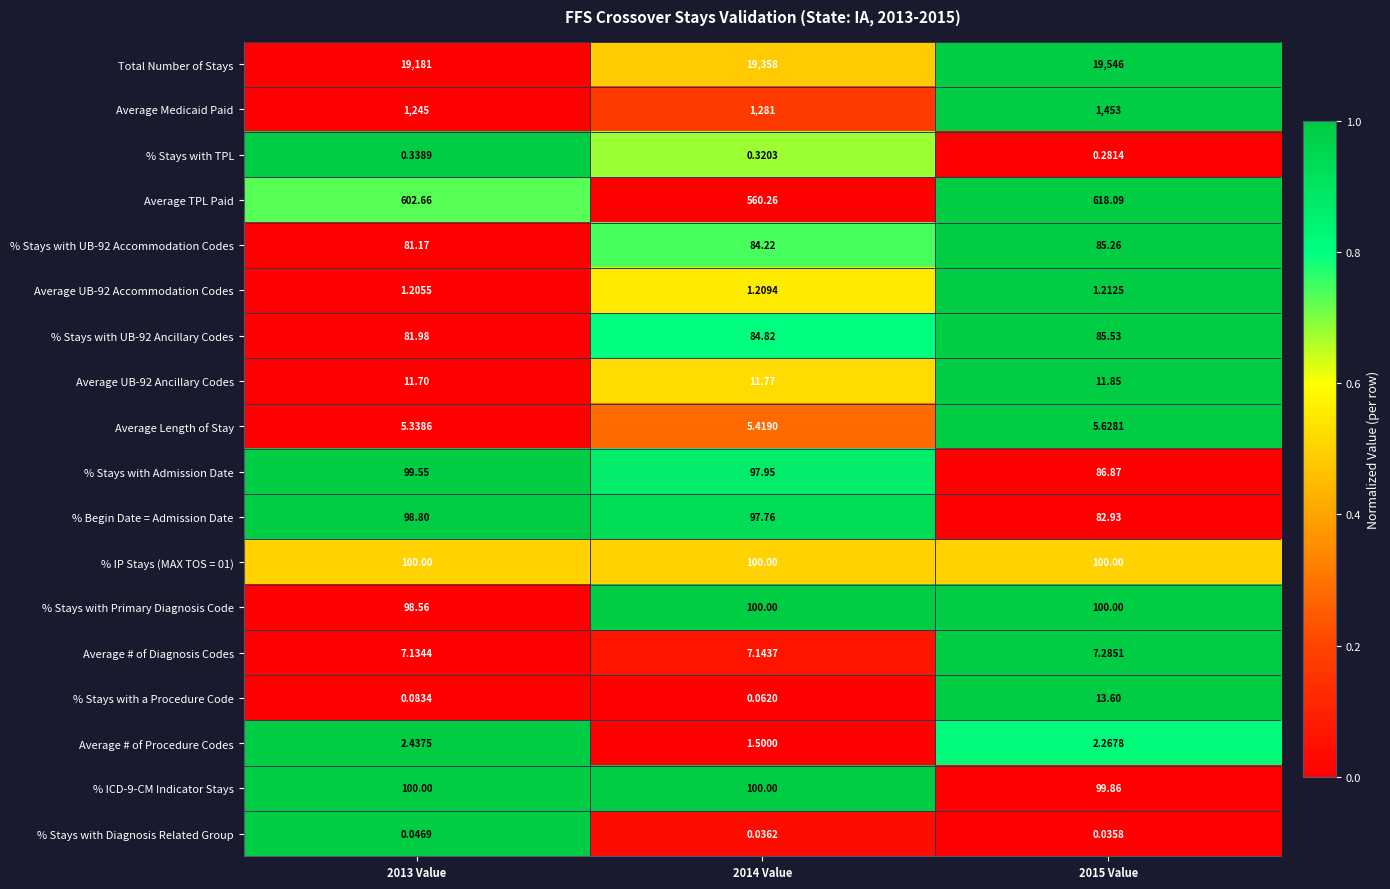

Which label corresponds to the smallest value in the chart?

2015 Value